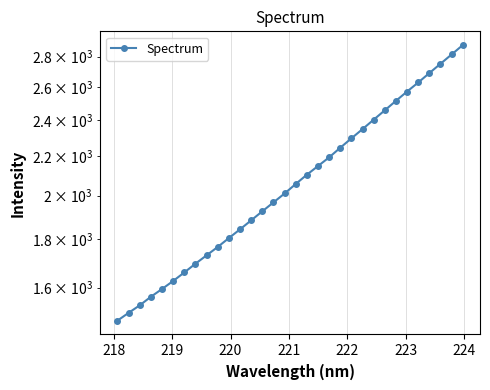

What is the sum of all values?

66693.9